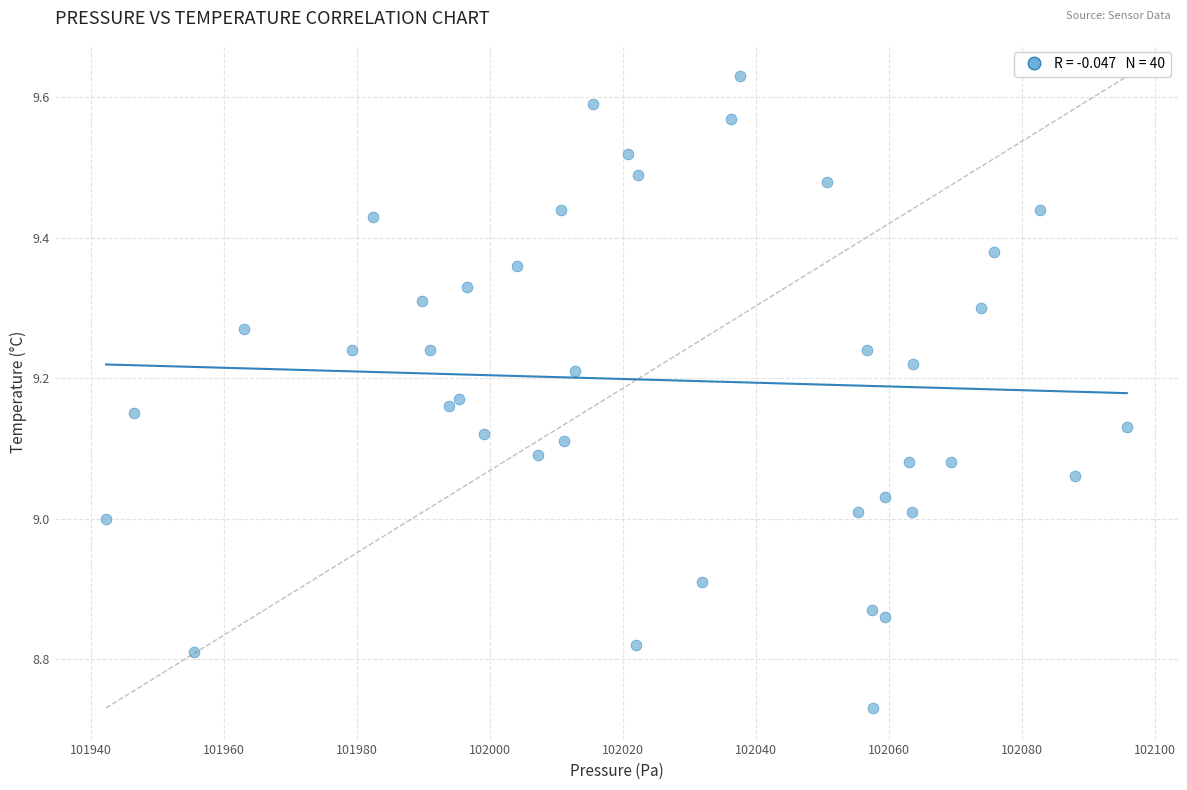

What is the range of X values (max minus min)?

153.5